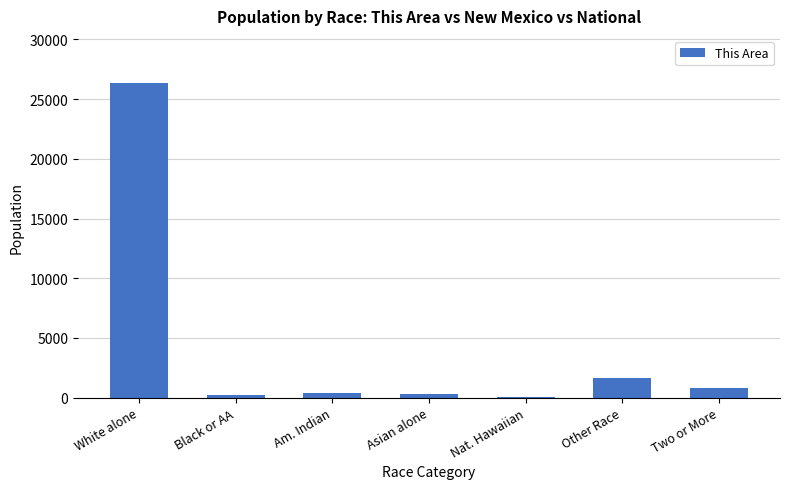

What is the maximum value shown in the chart?

26349